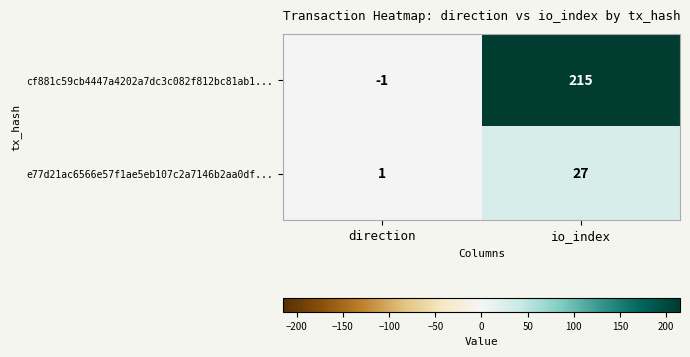

At how many categories does at least one series exceed 91?

1